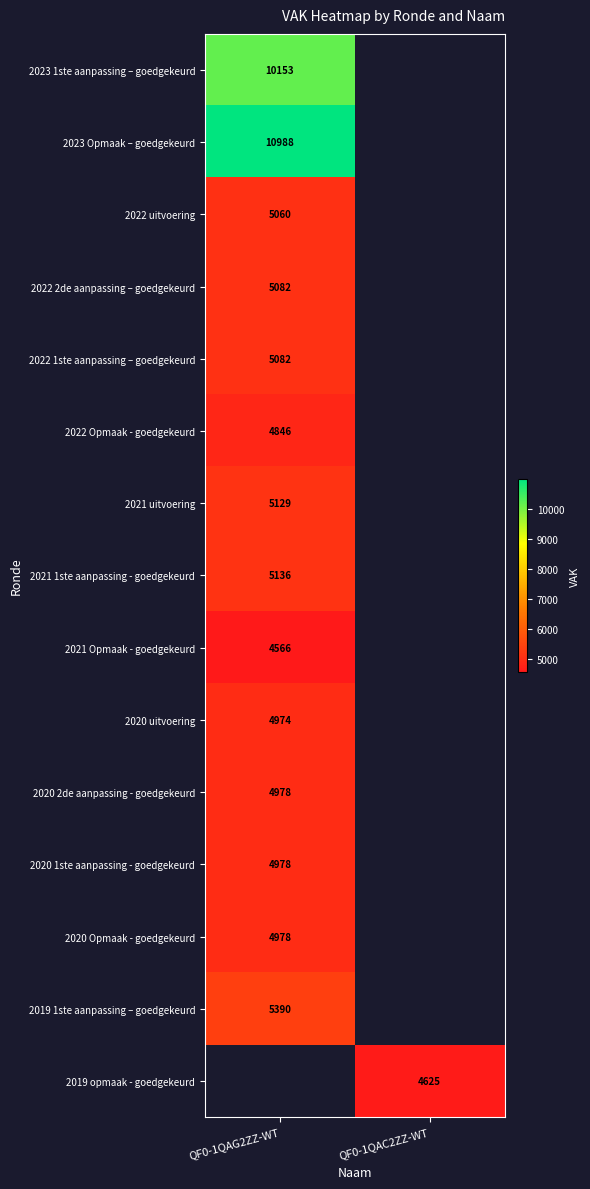

Between QF0-1QAC2ZZ-WT and QF0-1QAG2ZZ-WT, which is larger?

QF0-1QAG2ZZ-WT